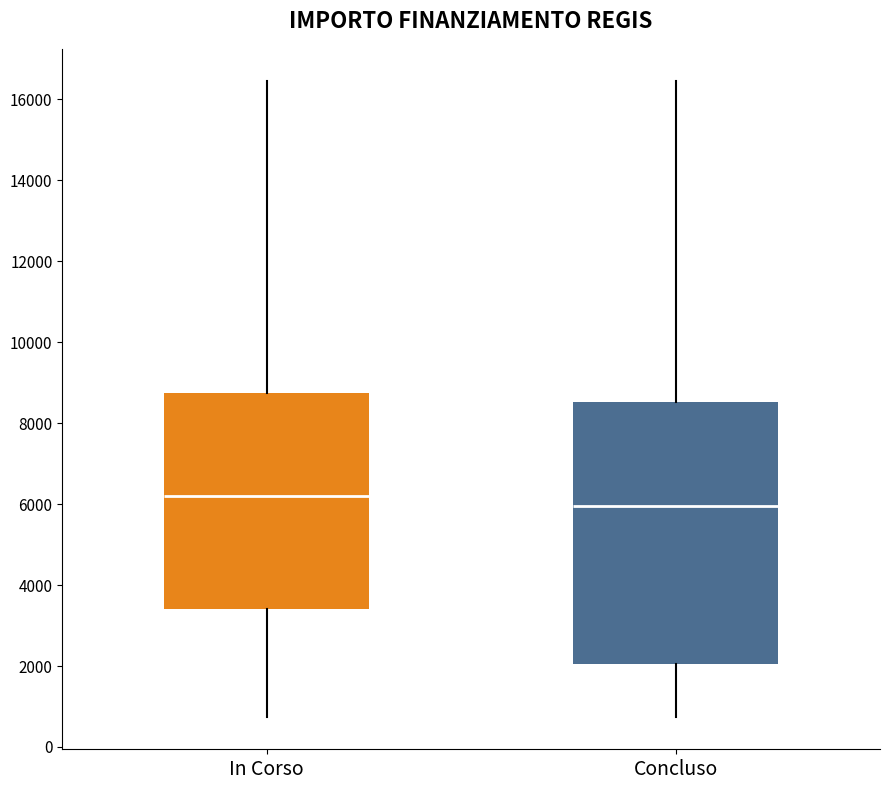

Reading left to right, transcribe this box plot: for each box, give where its median line is, the range the box spans, and where its two whiskers end, as read against the y-axis. The values are not printed on the chart, so give them approximately, as read against the axis.

In Corso: median 6200, box 3400 to 8800, whiskers 800 to 16400
Concluso: median 6000, box 2000 to 8600, whiskers 800 to 16400